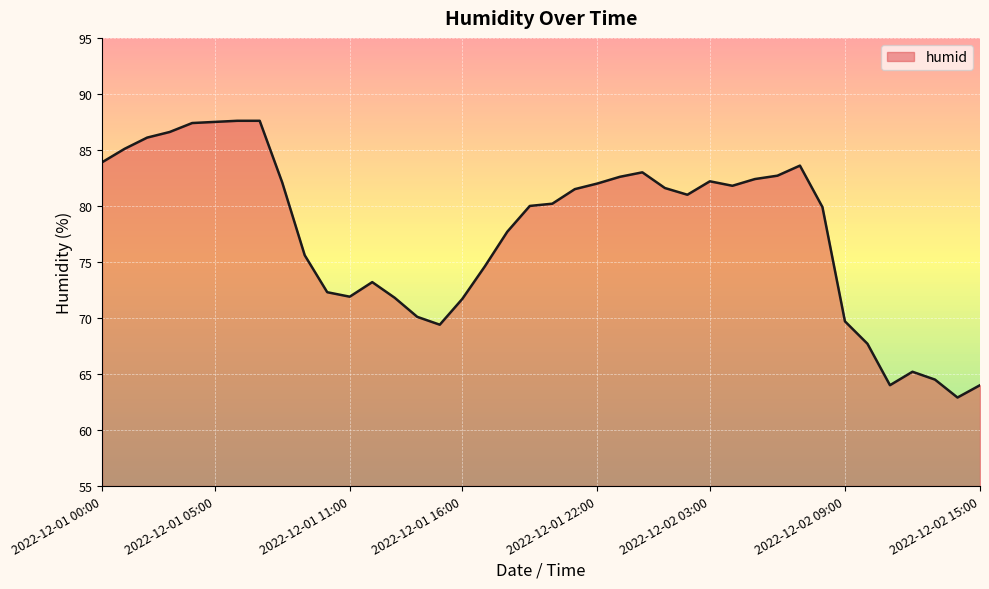

How many series are shown in this chart?

1